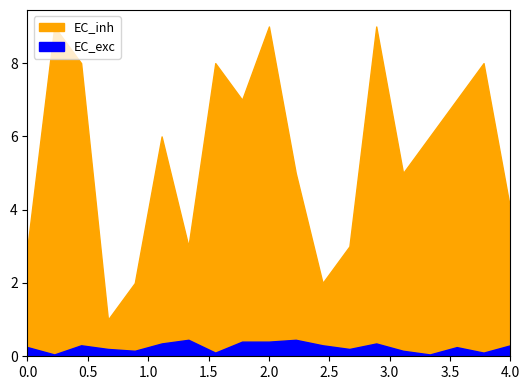

The col_6 series shows 3 at 16. True or false?

False